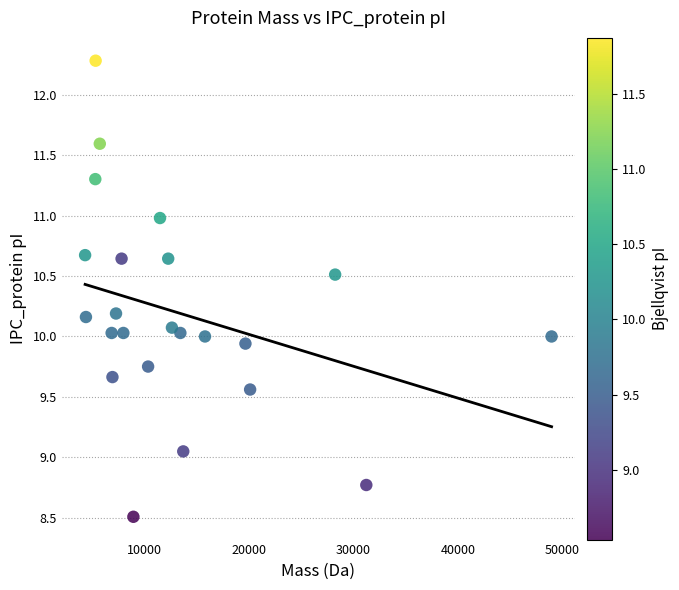

What is the range of Y values (max minus min)?

3.8